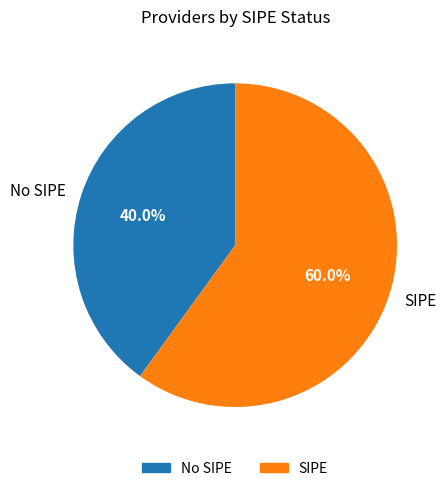

What portion of the pie excludes SIPE?

40.0%